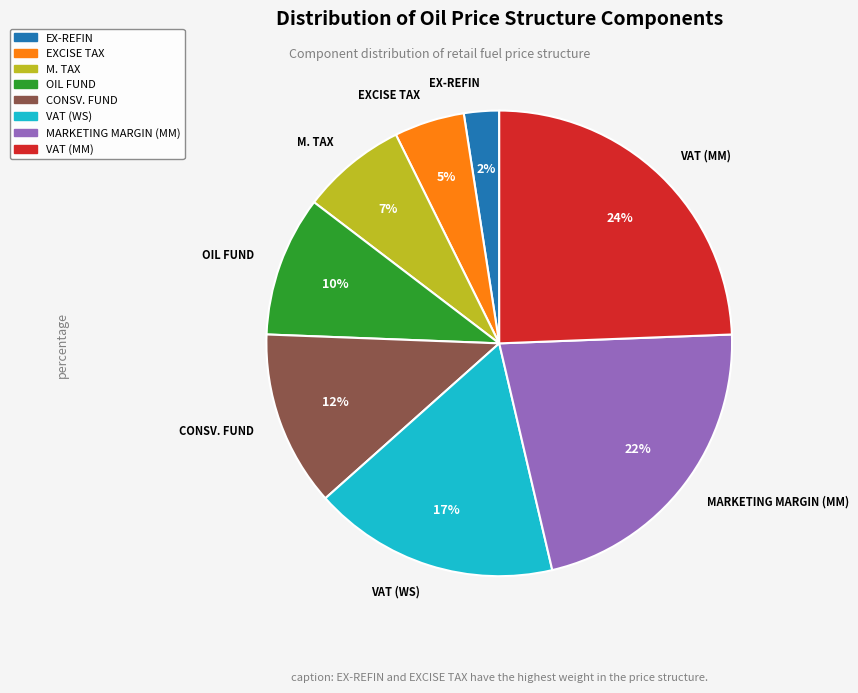

What is the largest slice in the pie chart?

VAT (MM)